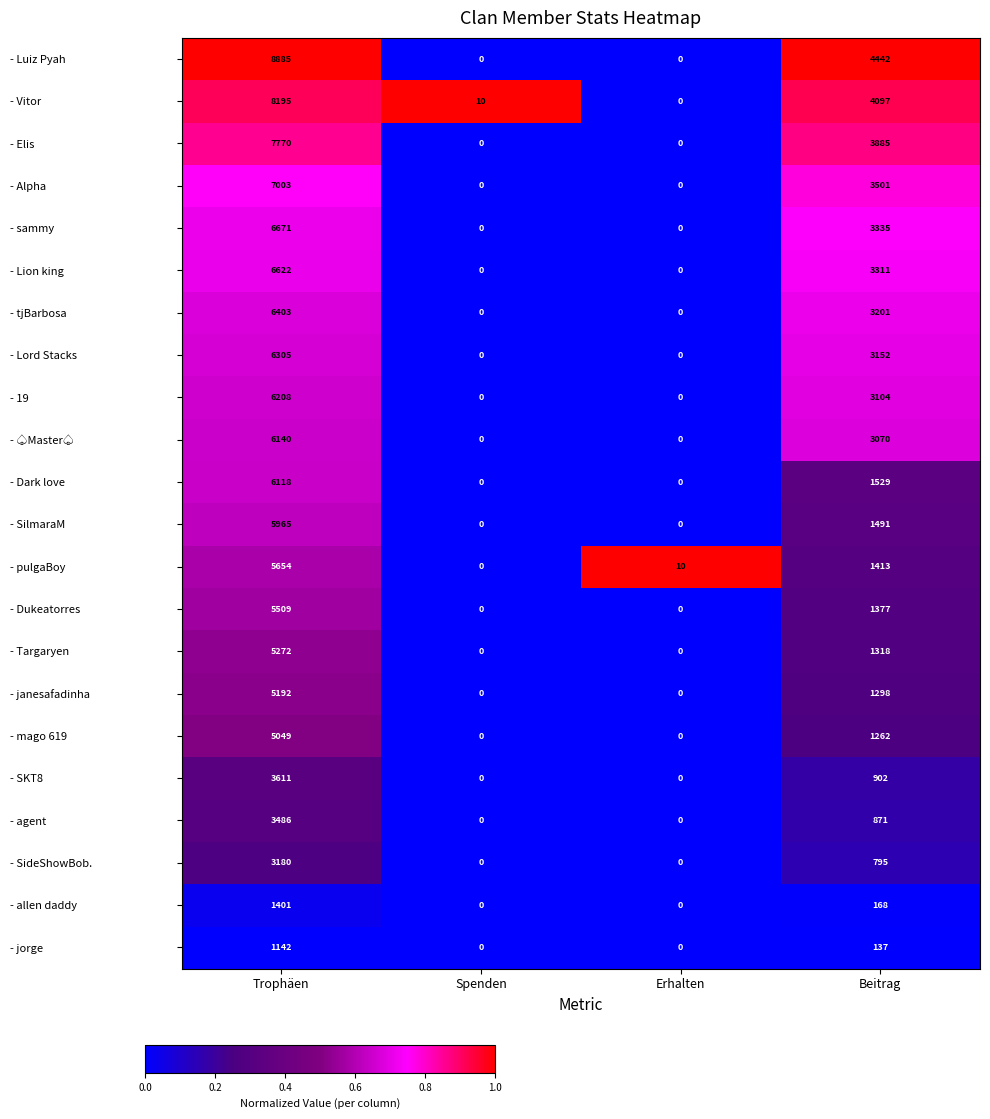

The value of - tjBarbosa at Beitrag is 1085. True or false?

False